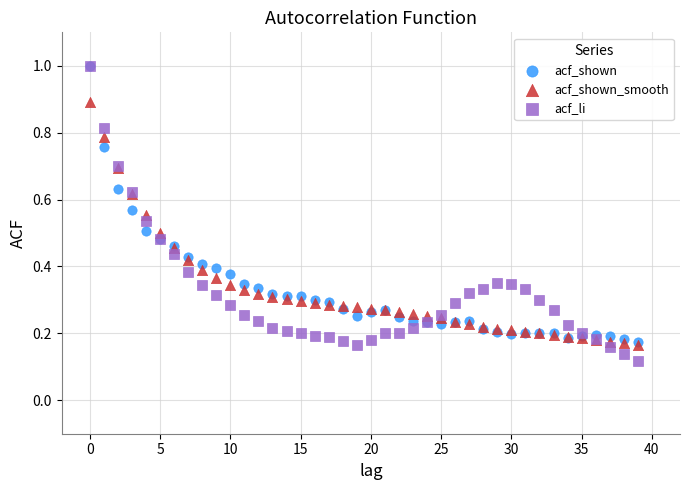

Which series has the widest spread of Y values?

acf_li